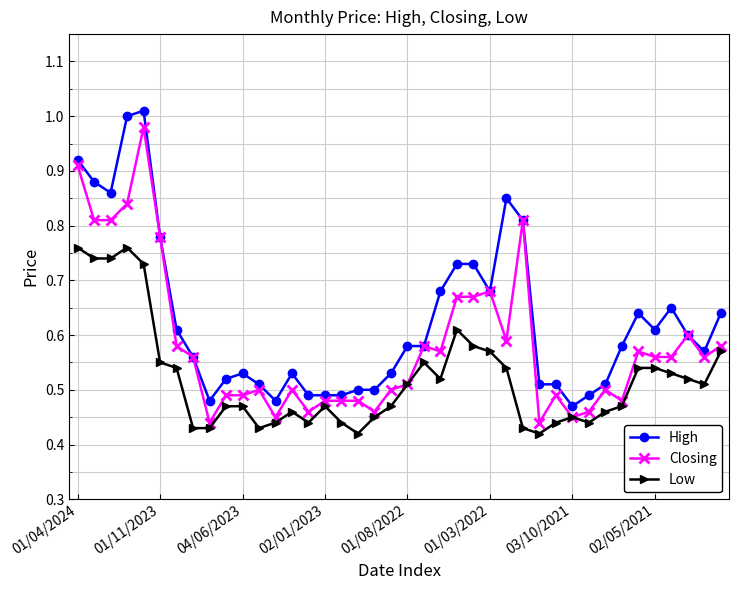

True or false: Closing has more than 2 points higher than both neighbors.

True